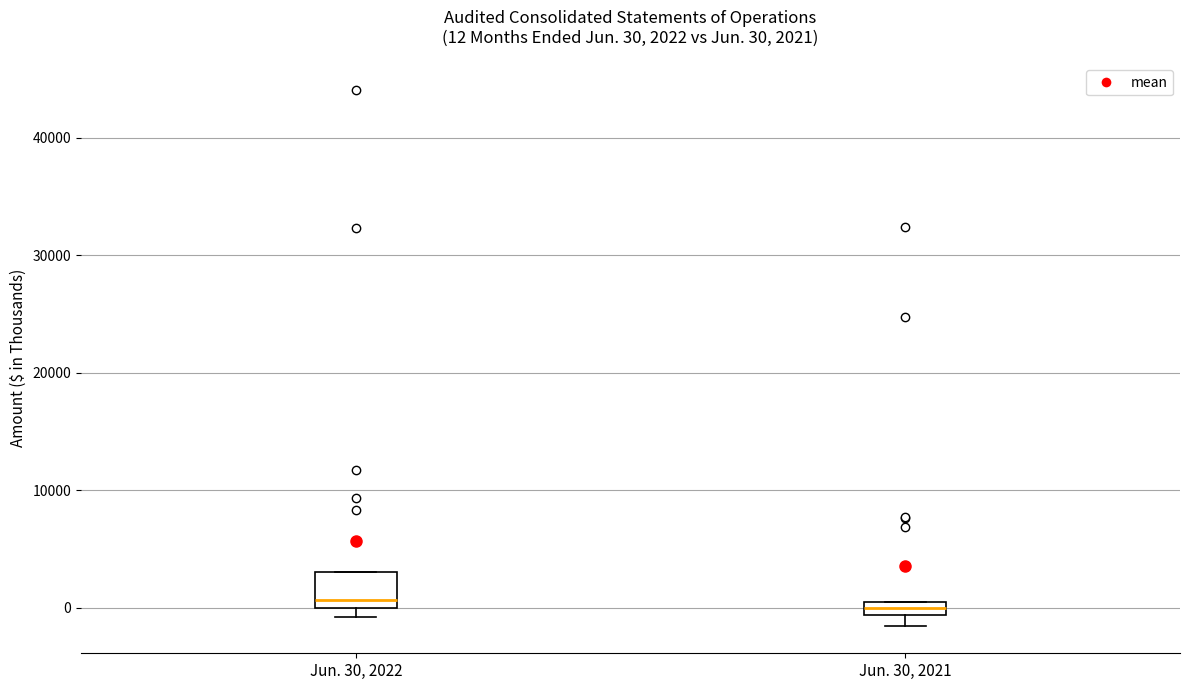

Comparing the boxes themselves (not the whiskers), which one is the tallest?

Jun. 30, 2022